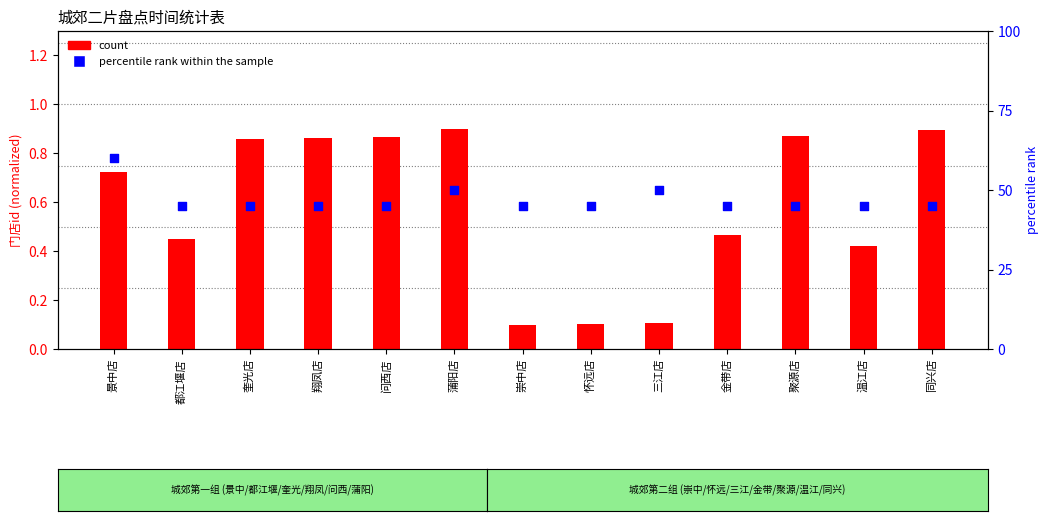

Which series has the largest total across all categories?

percentile rank within the sample